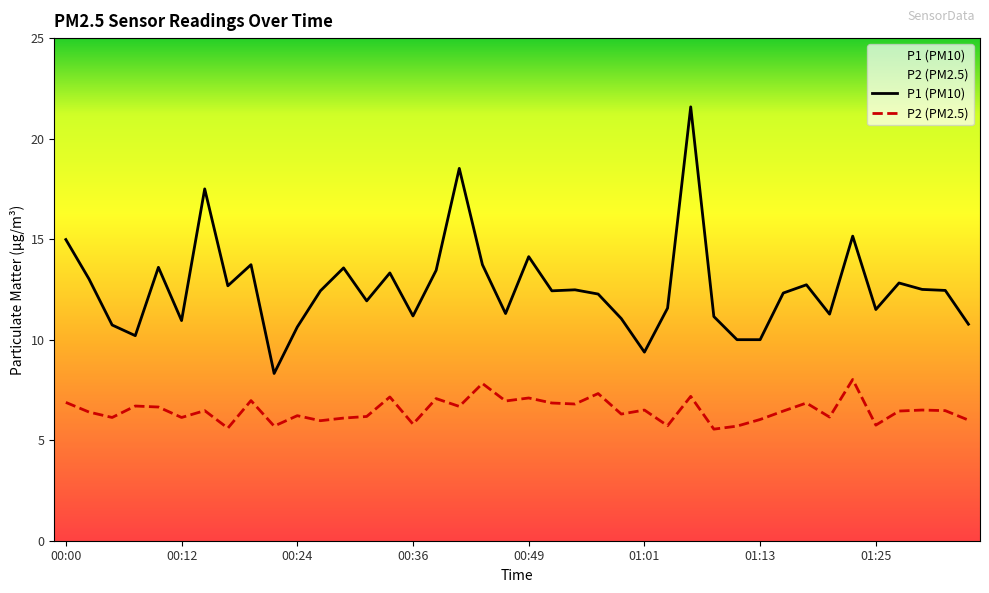

True or false: P1 (PM10) and P2 (PM2.5) intersect in this chart.

False